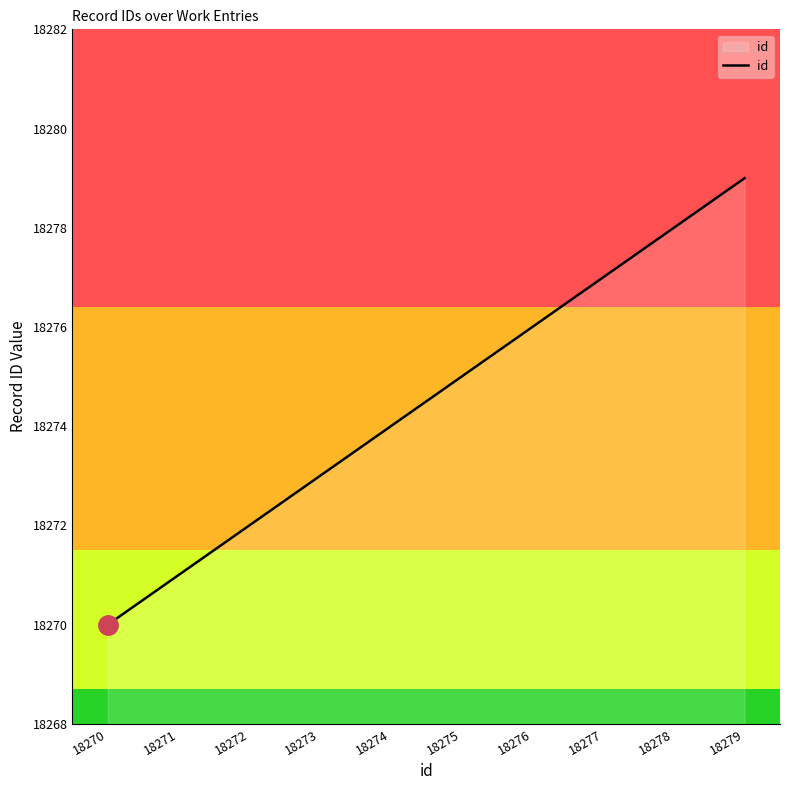

How many values are between 18272 and 18277?

6